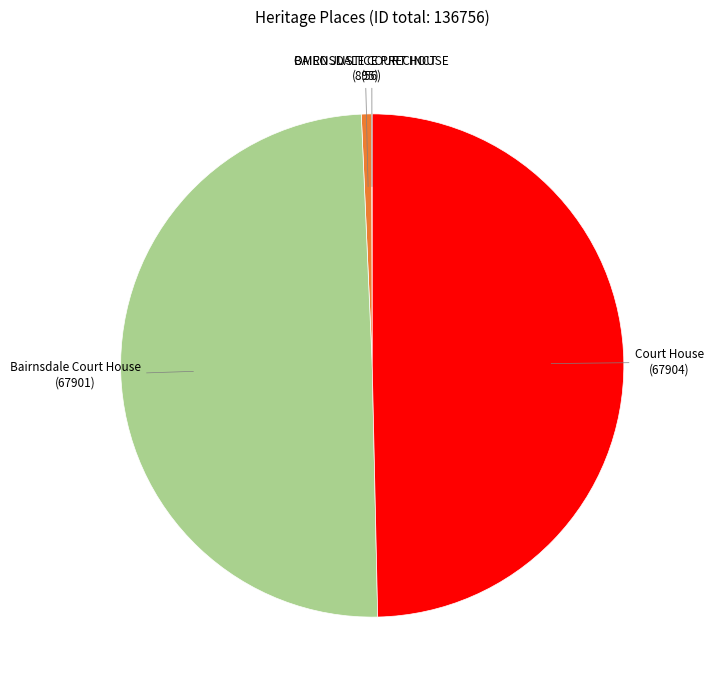

Does any single category account for the majority?

No